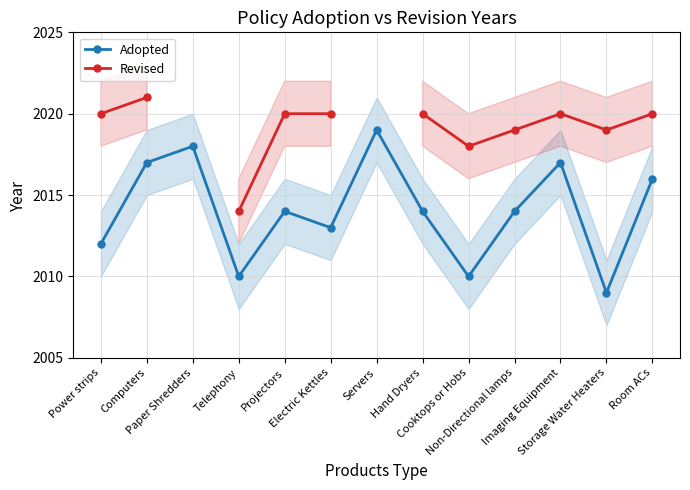

How many values in the Revised series exceed 2020?

1